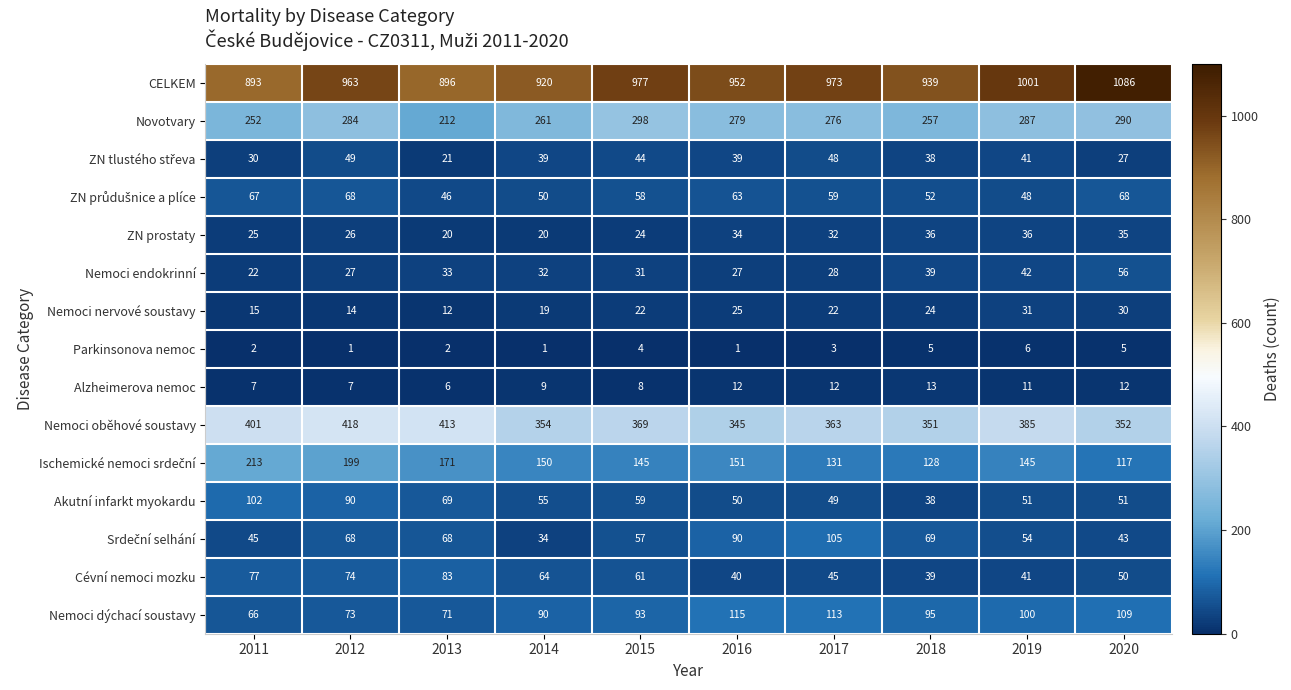

What is the difference between the maximum and second lowest values in the Nemoci dýchací soustavy series?

44